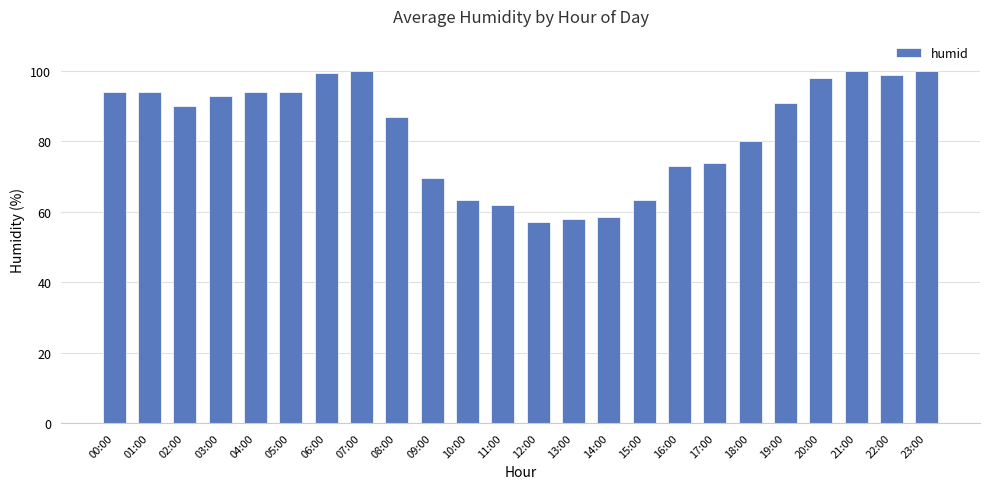

Read the value at 09:00.

69.5